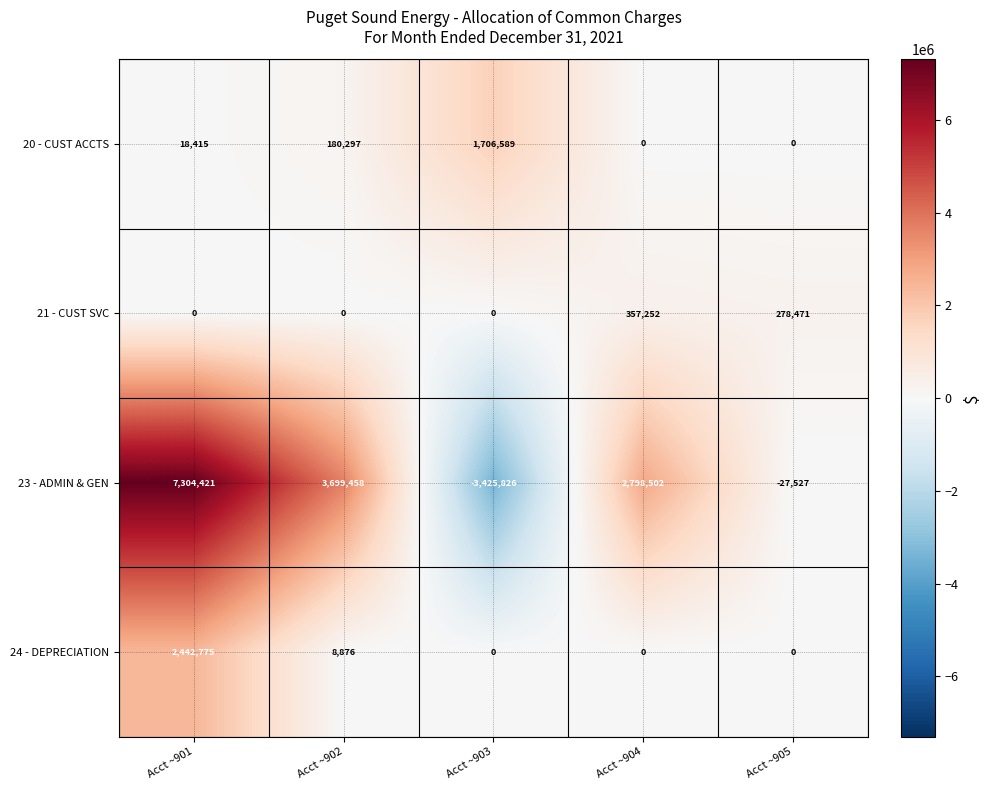

How many values in the 21 - CUST SVC series exceed 0?

2